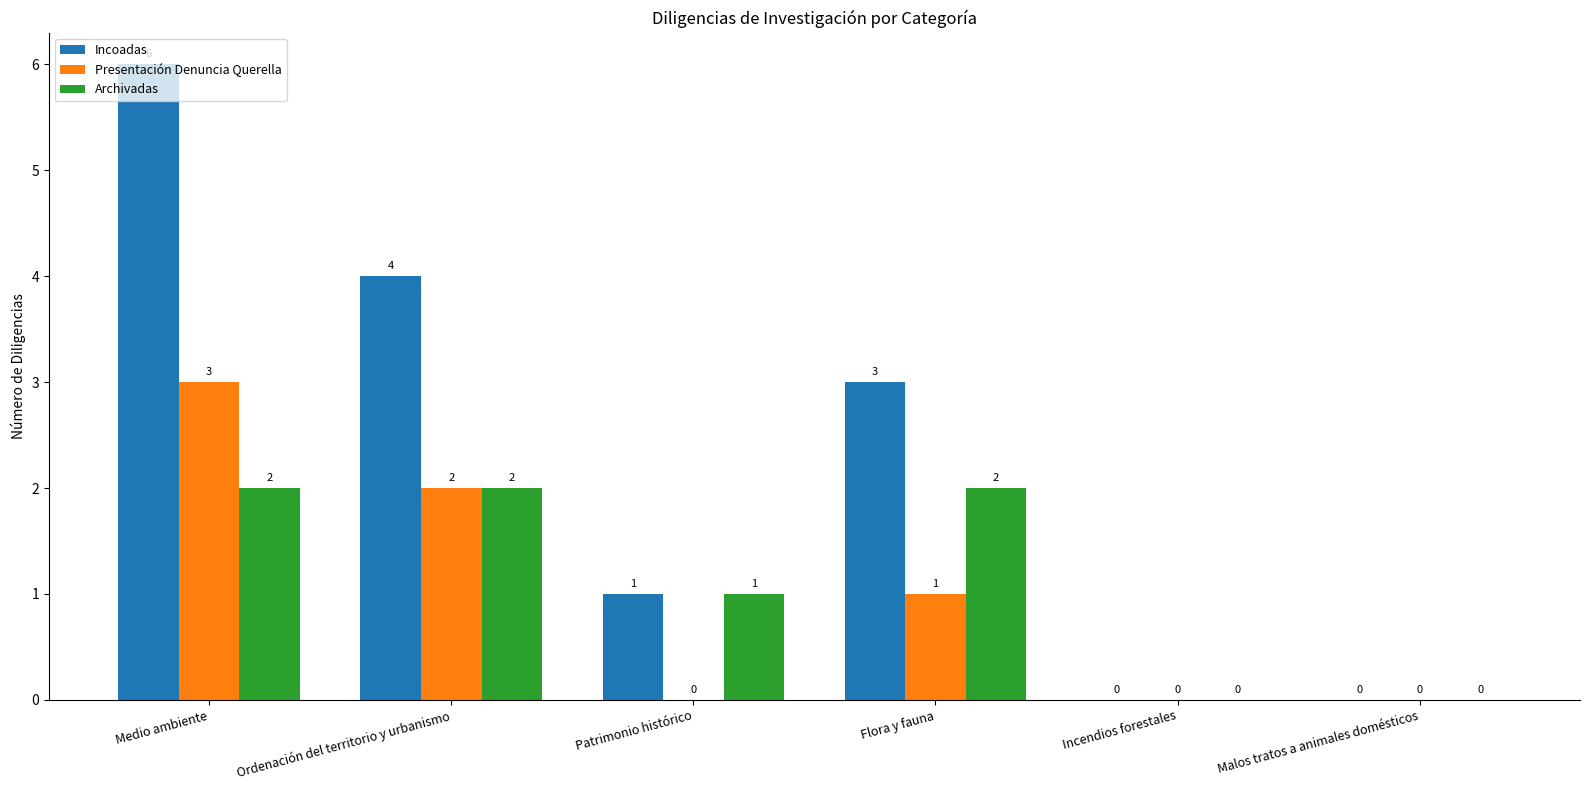

What is the sum of all Archivadas values?

7